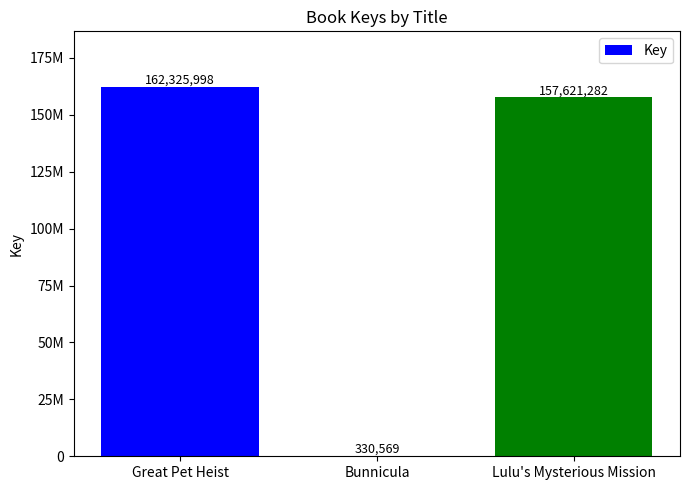

Are the bars horizontal?

No